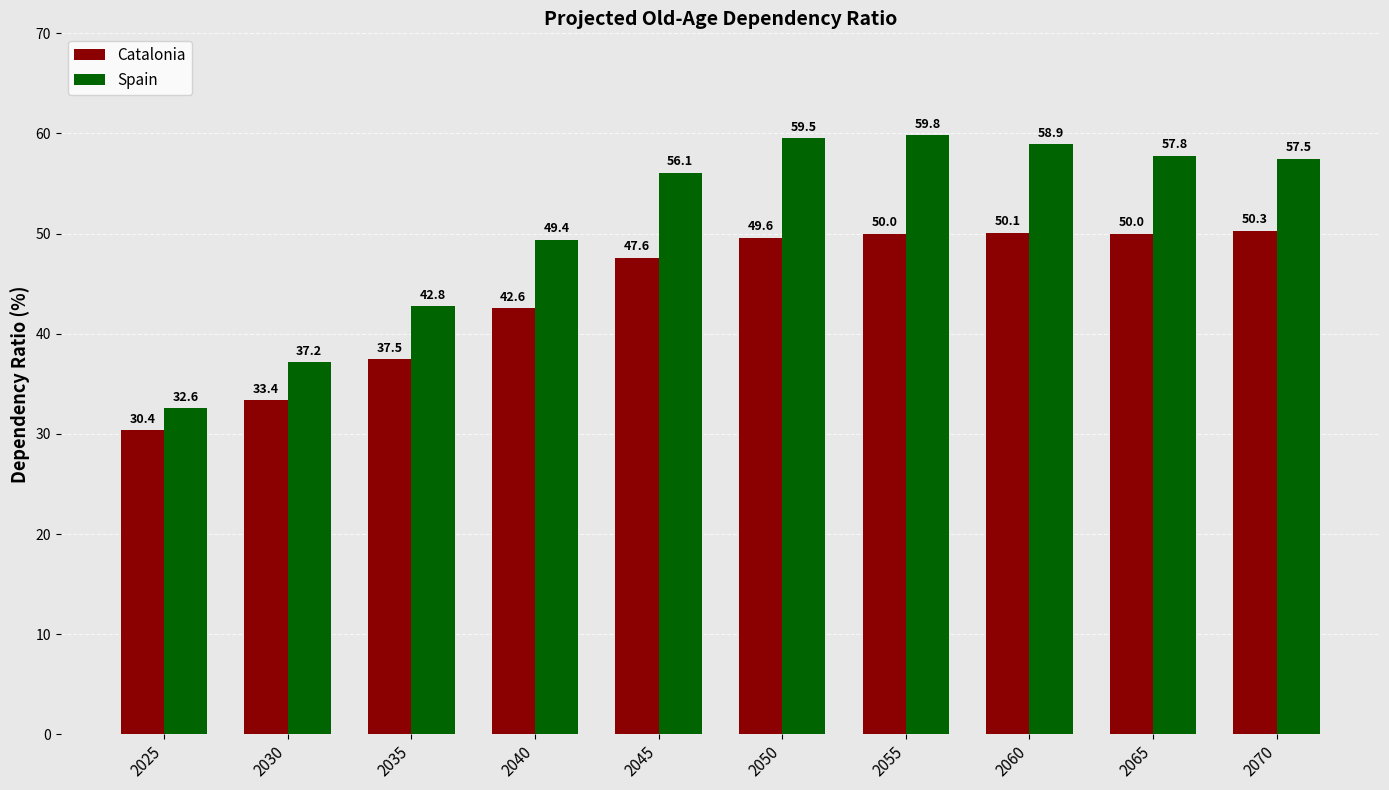

What is the sum of the Spain values at 2070 and 2055?

117.3